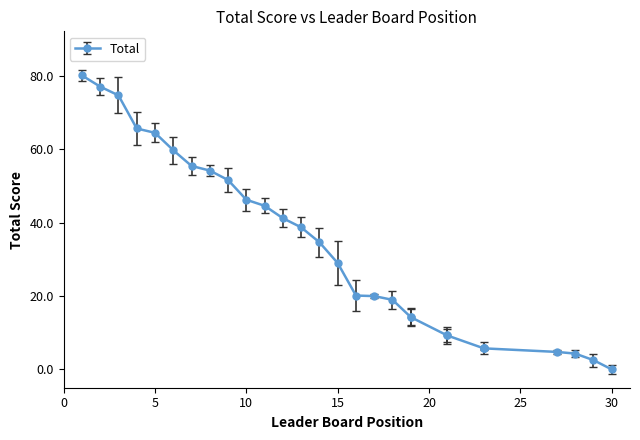

Is it true that the value at 5 is 95.2?

False